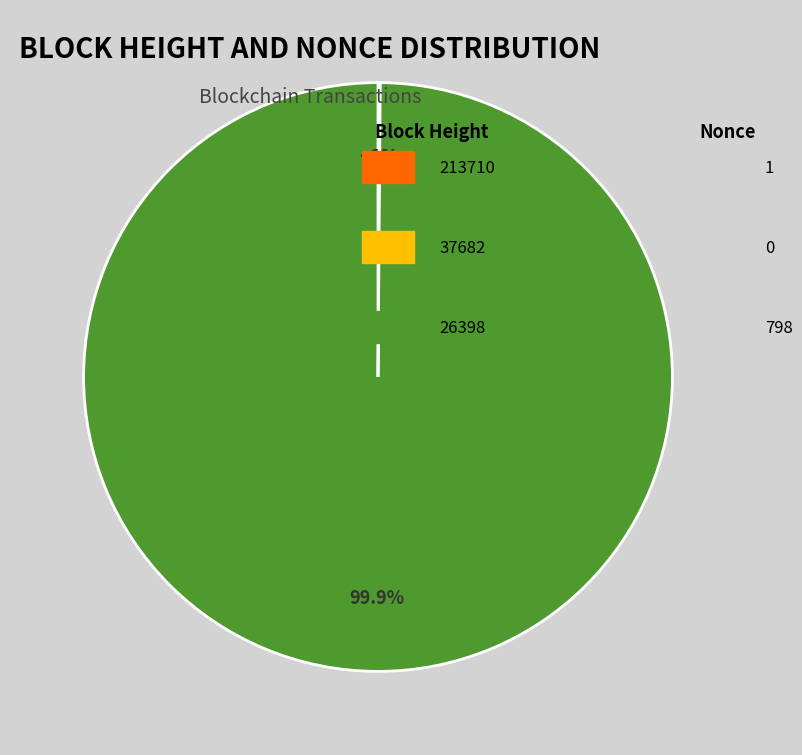

What is the majority slice?

26398